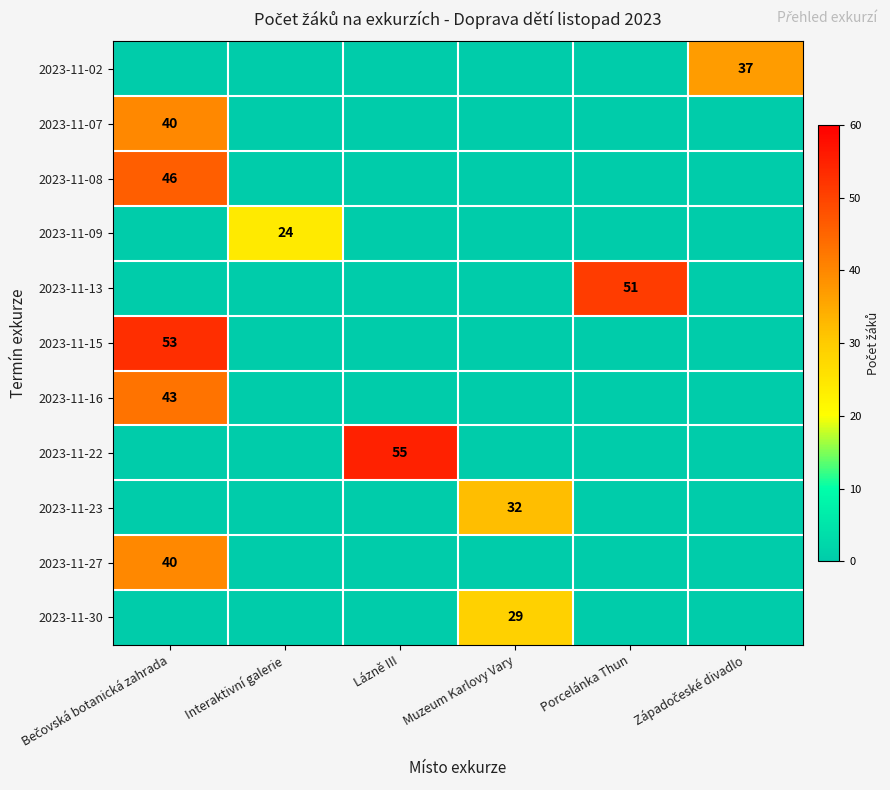

Which series has the widest spread of values?

2023-11-22